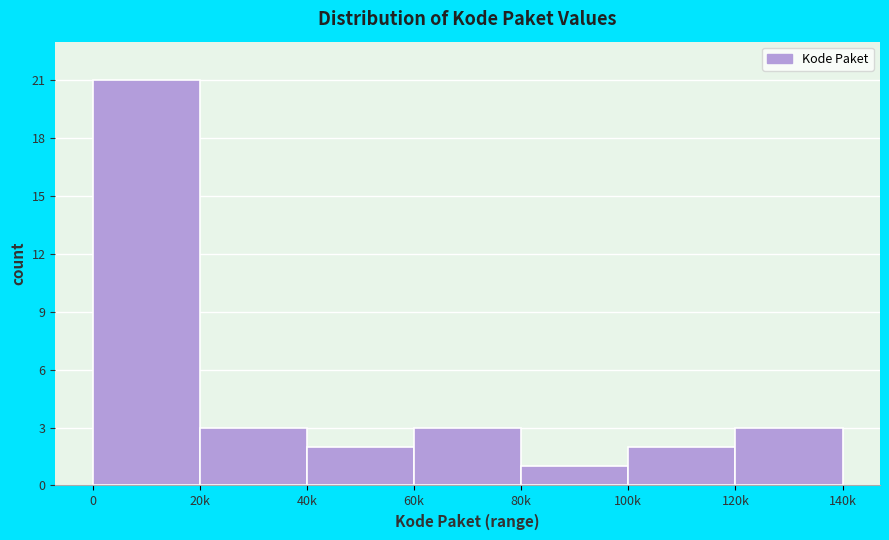

Reading left to right, list all the values displayed in this chart.

21	3	2	3	1	2	3